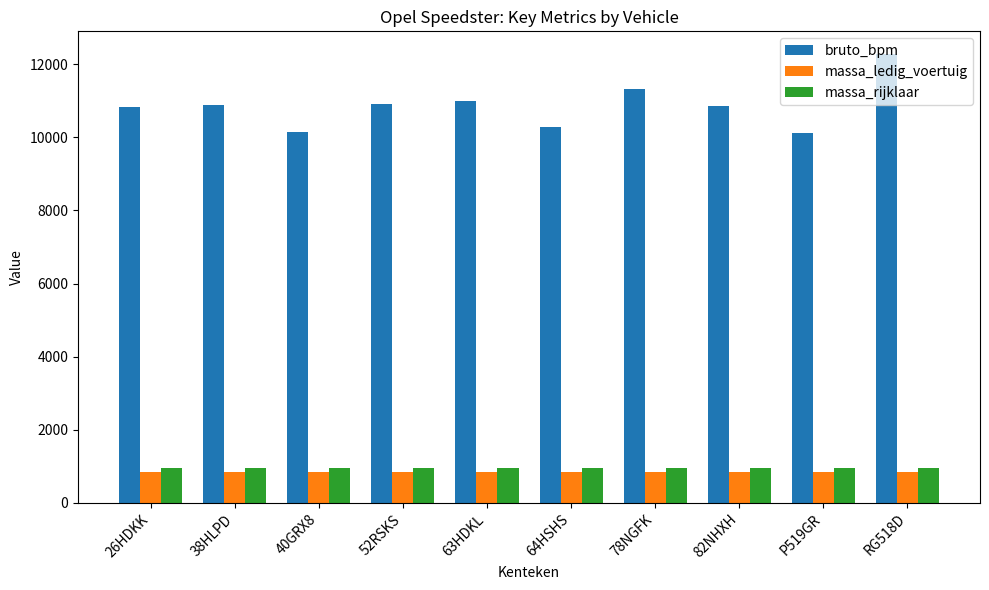

What is the minimum value shown in the chart?

845